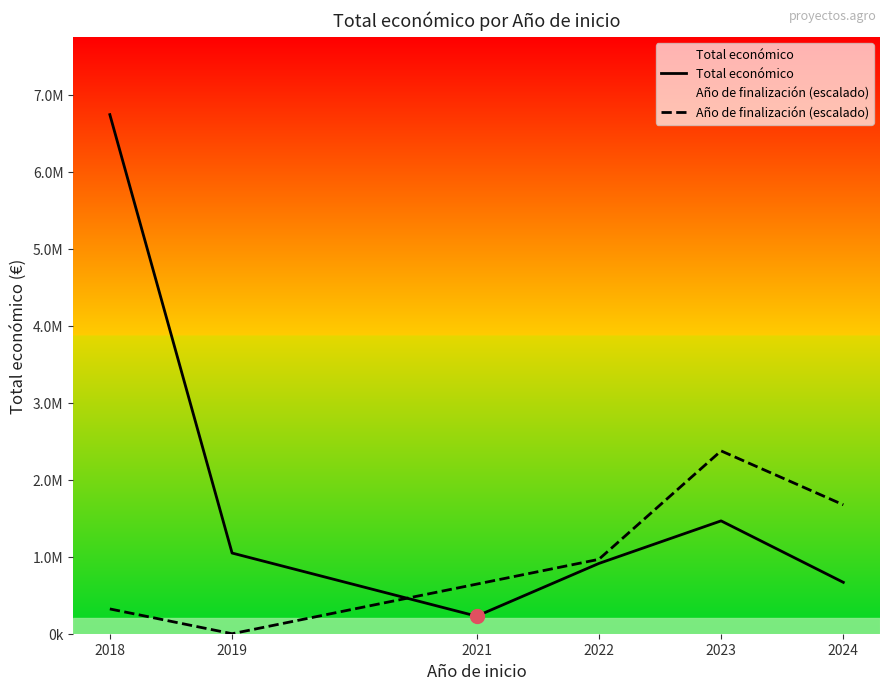

Reading left to right, extract all data points from this chart.

Total económico: 6741404.0	1047749.0	228019.0	912451.0	1465629.0	667362.0
Año de finalización (escalado): 321977.5	0.0	643955.0	965932.5	2374584.1	1674283.0